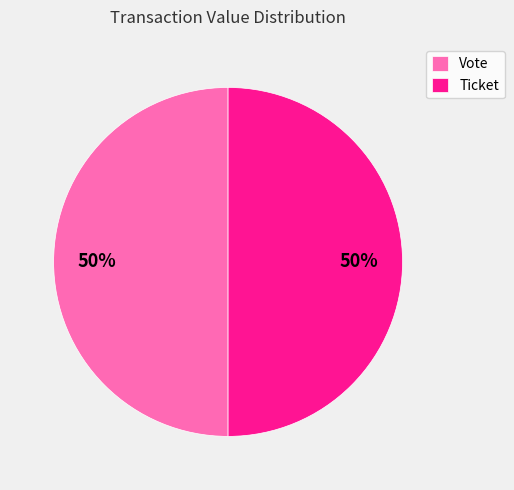

Is the sum of Ticket and Vote greater than half?

Yes